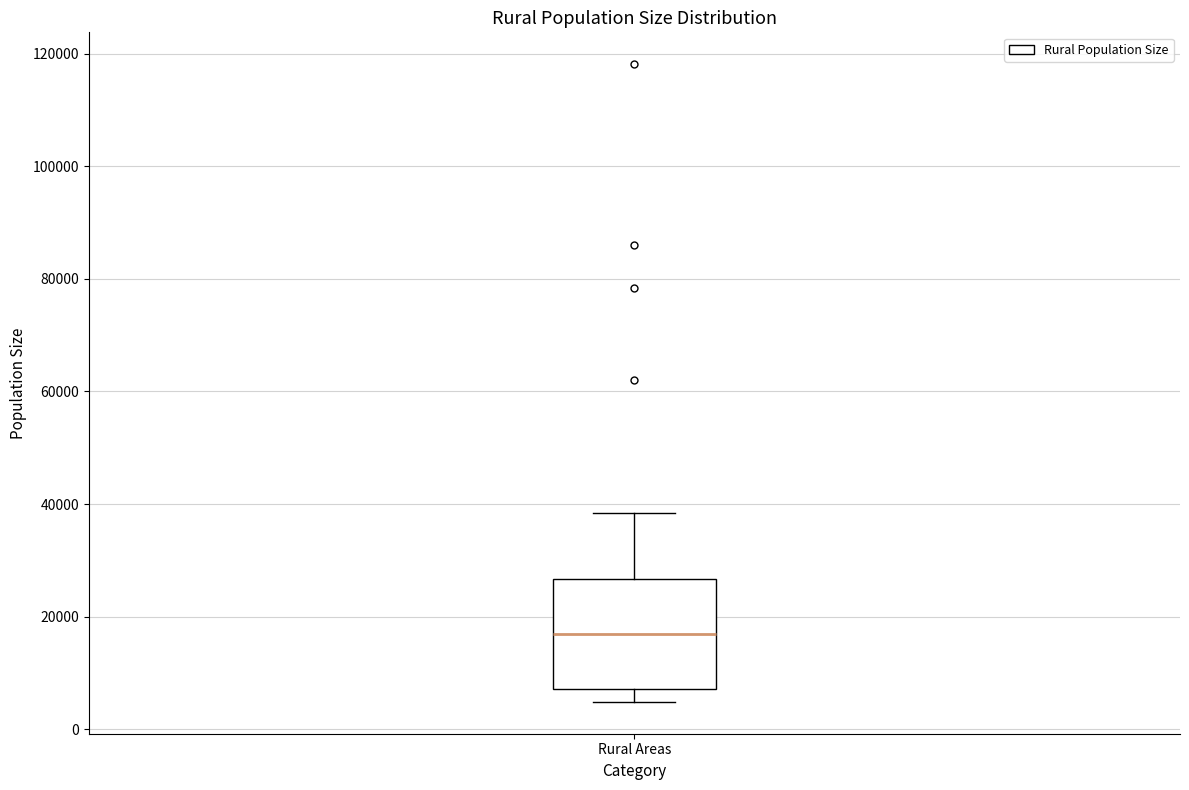

Where does the median line of the box for Rural Areas sit on the y-axis? The values are not printed on the chart, so give them approximately, as read against the axis.

16000